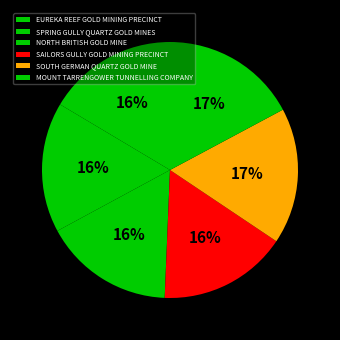

Between SAILORS GULLY GOLD MINING PRECINCT and MOUNT TARRENGOWER TUNNELLING COMPANY, which is larger?

MOUNT TARRENGOWER TUNNELLING COMPANY